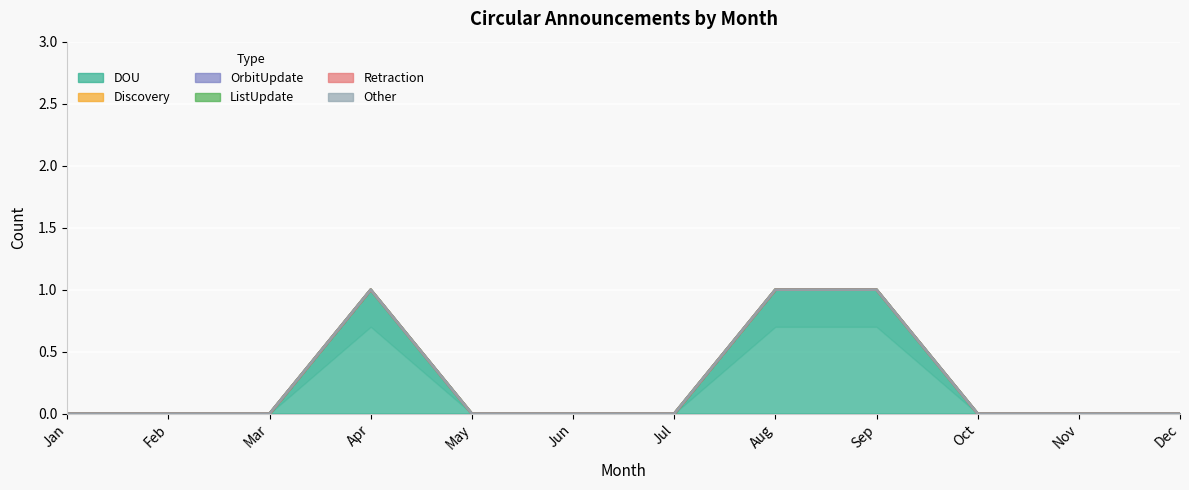

List the labels in order of Discovery value, smallest first.

Jan, Feb, Mar, Apr, May, Jun, Jul, Aug, Sep, Oct, Nov, Dec